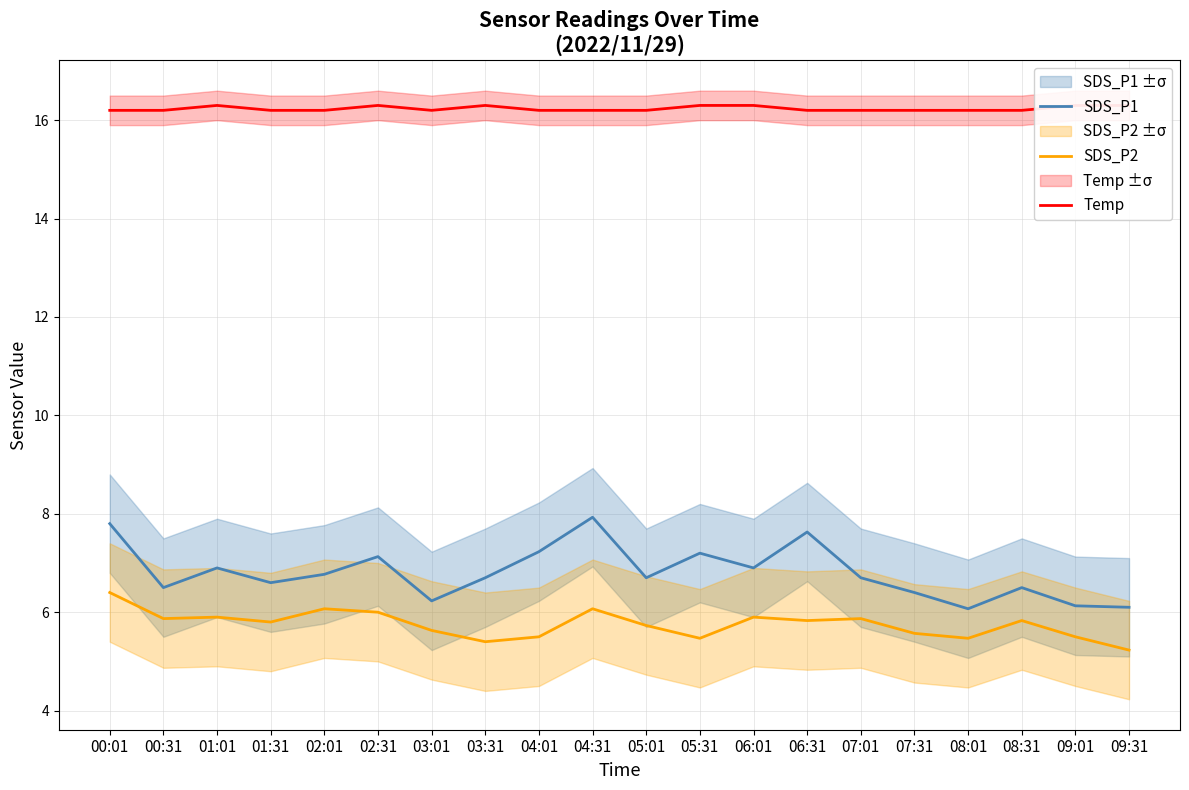

Reading left to right, list all the values displayed in this chart.

SDS_P1: 7.8	6.5	6.9	6.6	6.8	7.1	6.2	6.7	7.2	7.9	6.7	7.2	6.9	7.6	6.7	6.4	6.1	6.5	6.1	6.1
SDS_P2: 6.4	5.9	5.9	5.8	6.1	6.0	5.6	5.4	5.5	6.1	5.7	5.5	5.9	5.8	5.9	5.6	5.5	5.8	5.5	5.2
Temp: 16.2	16.2	16.3	16.2	16.2	16.3	16.2	16.3	16.2	16.2	16.2	16.3	16.3	16.2	16.2	16.2	16.2	16.2	16.3	16.3